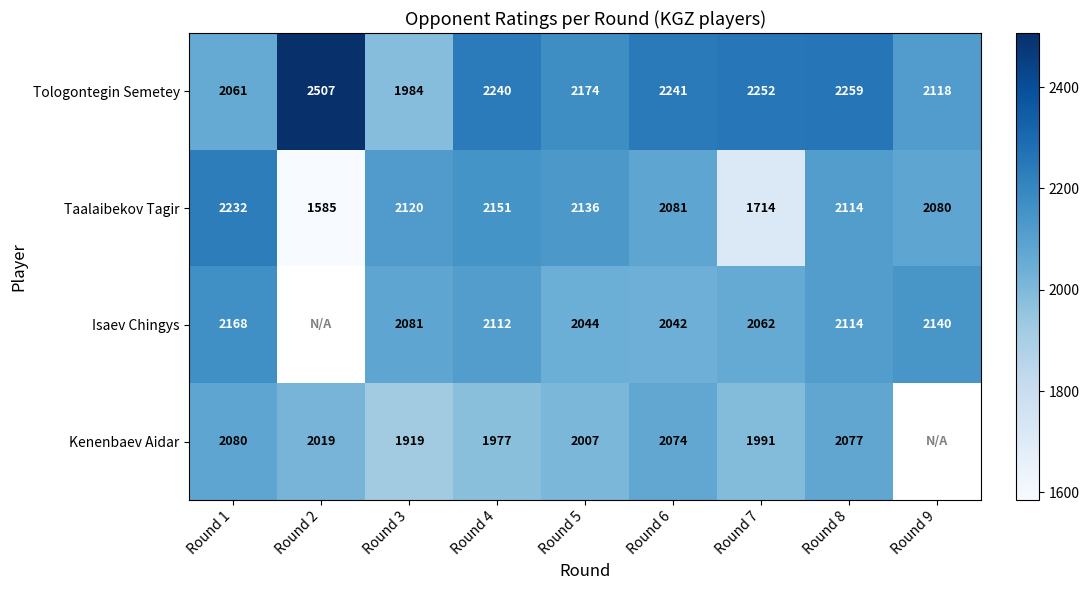

Which series changed the most between Round 6 and Round 8?

Isaev Chingys